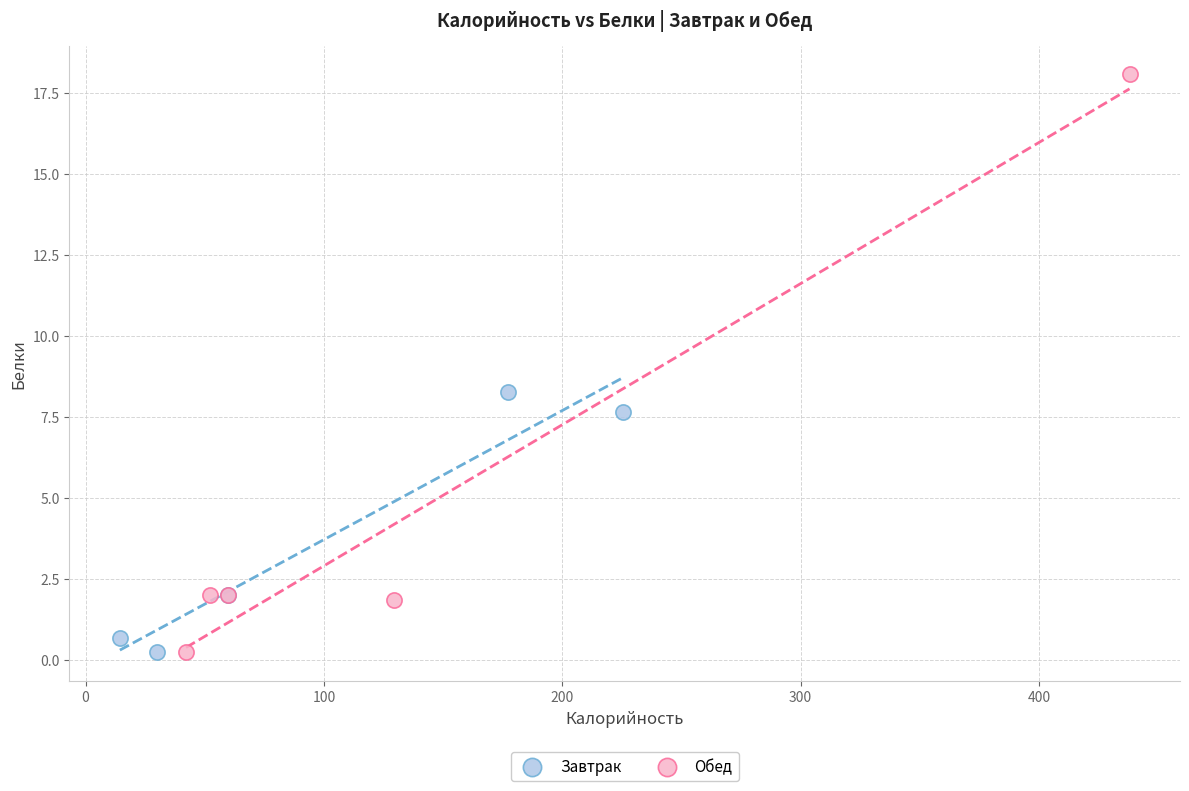

Which series has the largest Y range (max minus min)?

Обед